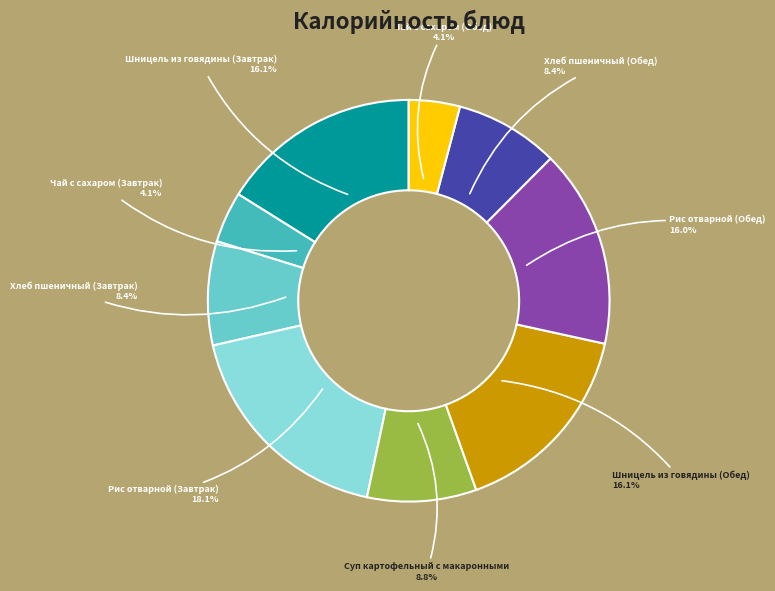

Is there a majority slice in this chart?

No